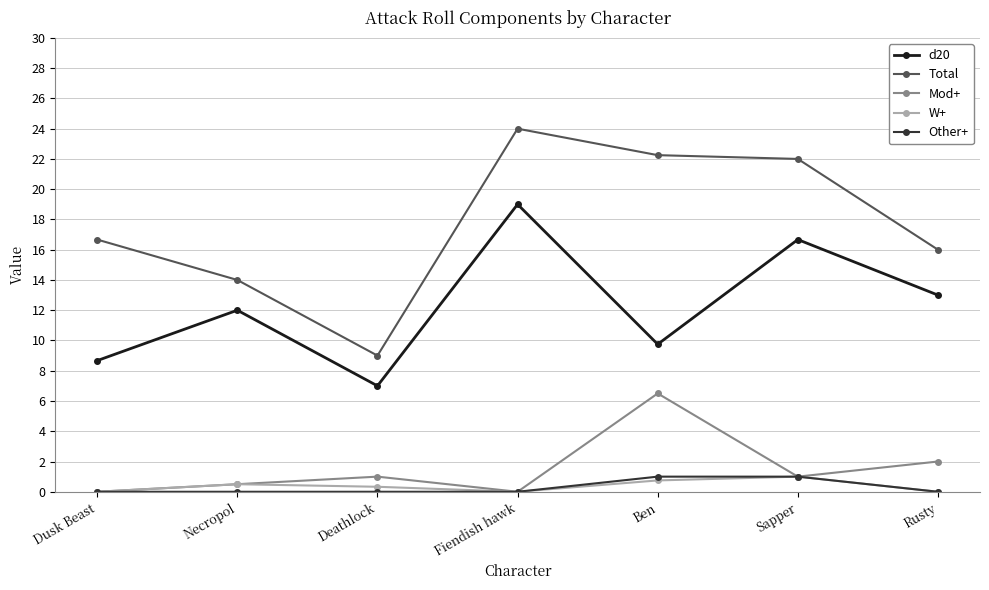

What are all the series names shown in the legend?

d20, Total, Mod+, W+, Other+